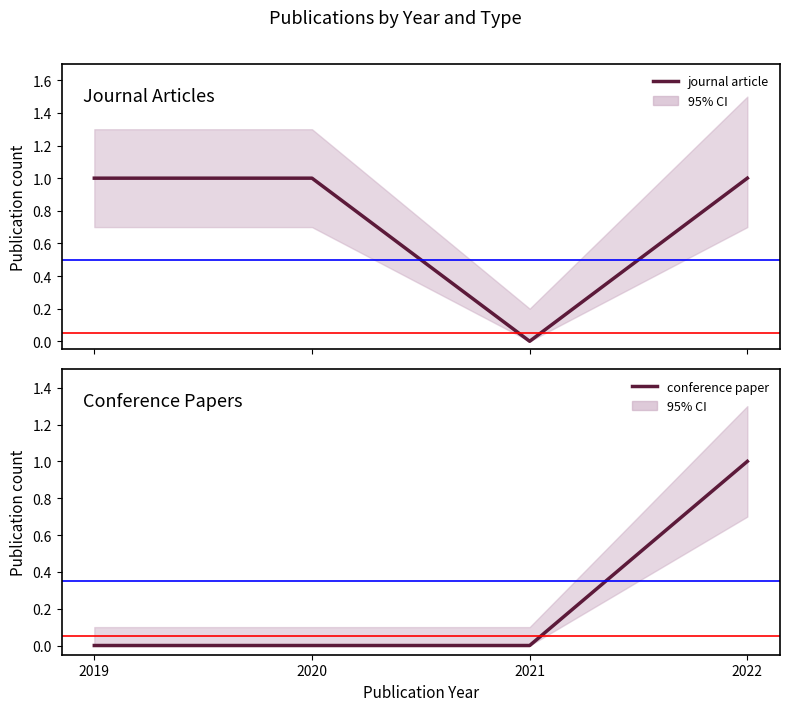

True or false: journal article and conference paper intersect in this chart.

False